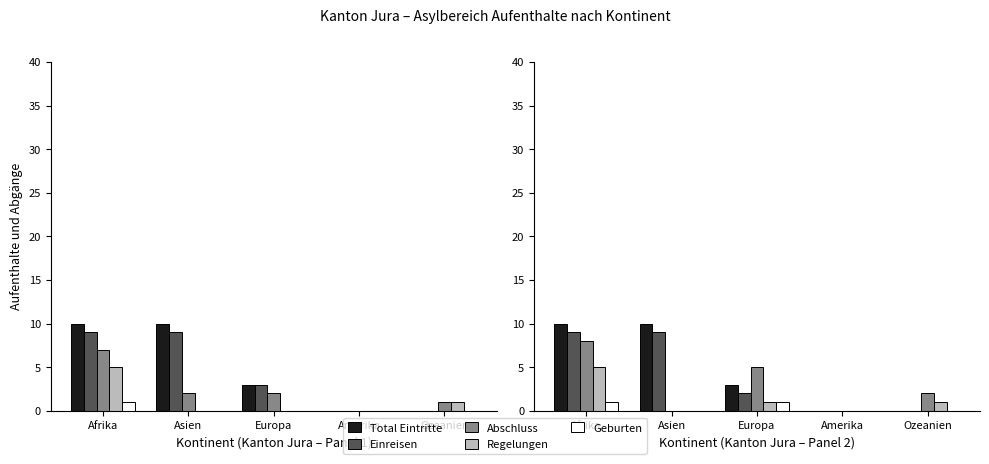

List the labels in order of Einreisen value, largest first.

Afrika, Asien, Europa, Amerika, Ozeanien